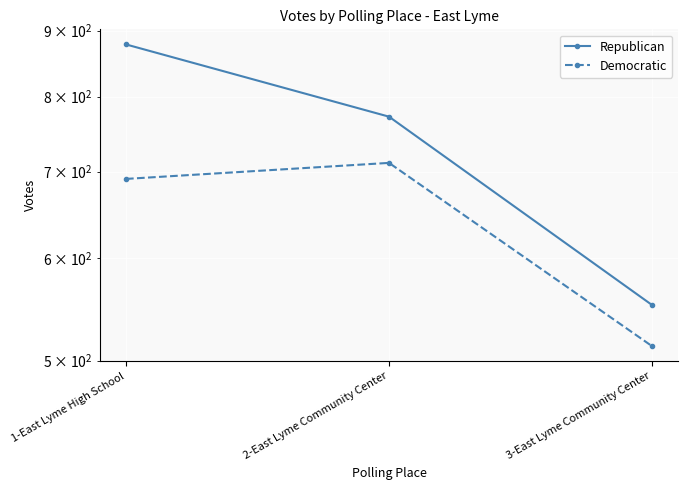

How many data points in Republican are above 772?

1